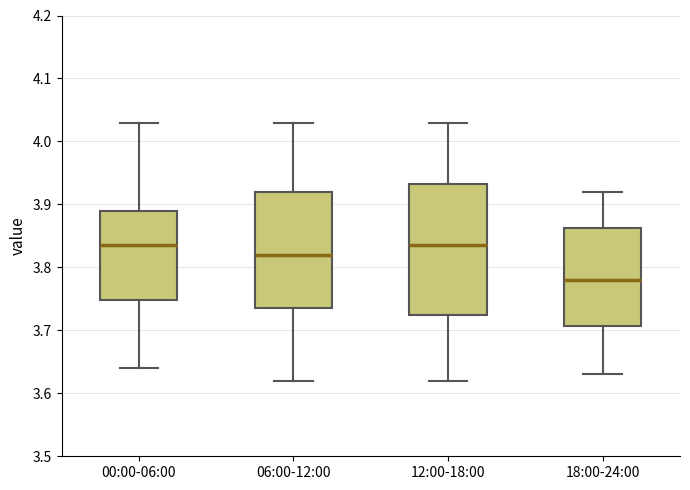

Where does the median line of the box for 06:00-12:00 sit on the y-axis? The values are not printed on the chart, so give them approximately, as read against the axis.

3.82